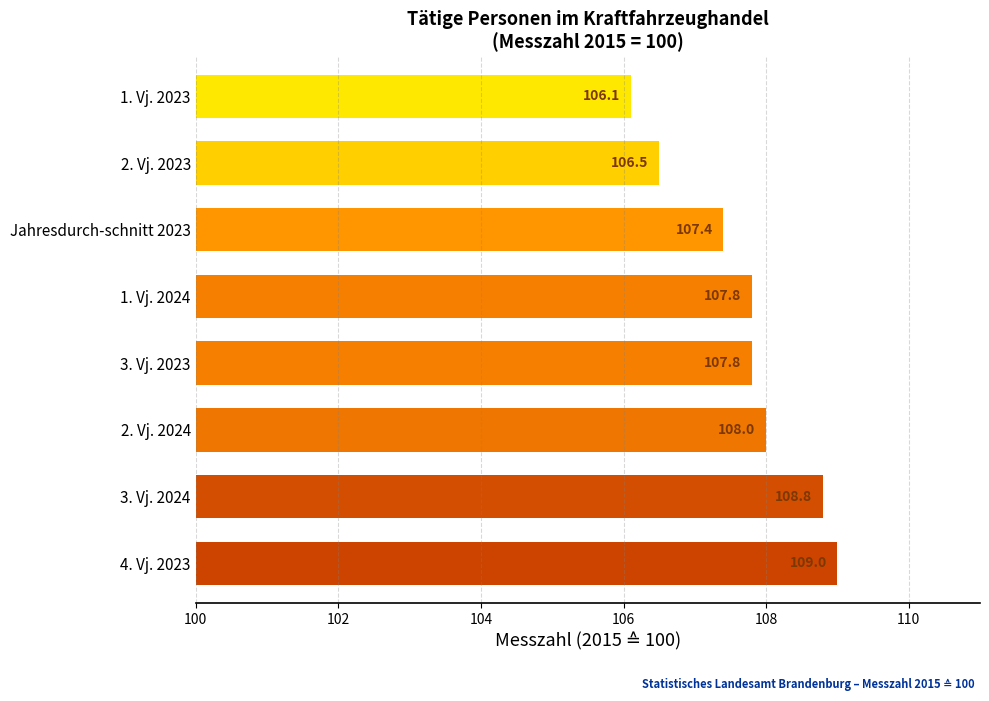

What is the greatest value displayed?

109.0